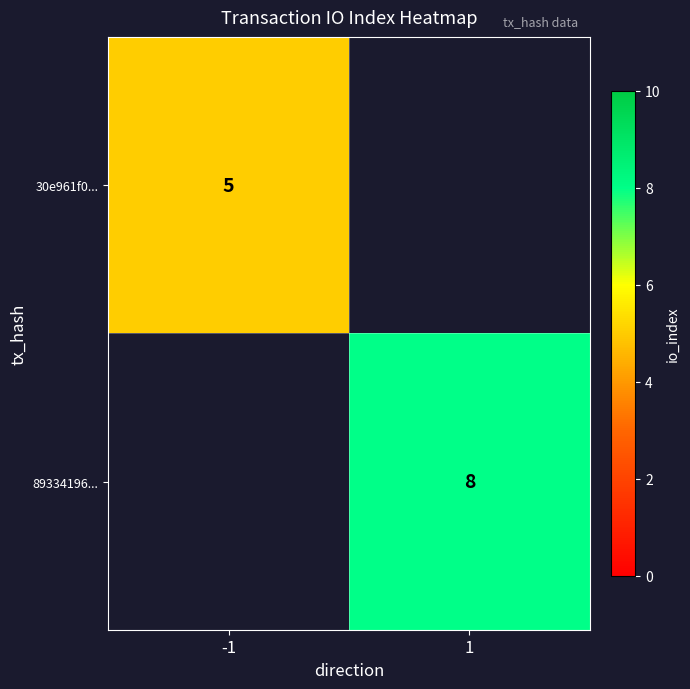

True or false: 89334196... has a value of 8 at 1.

True